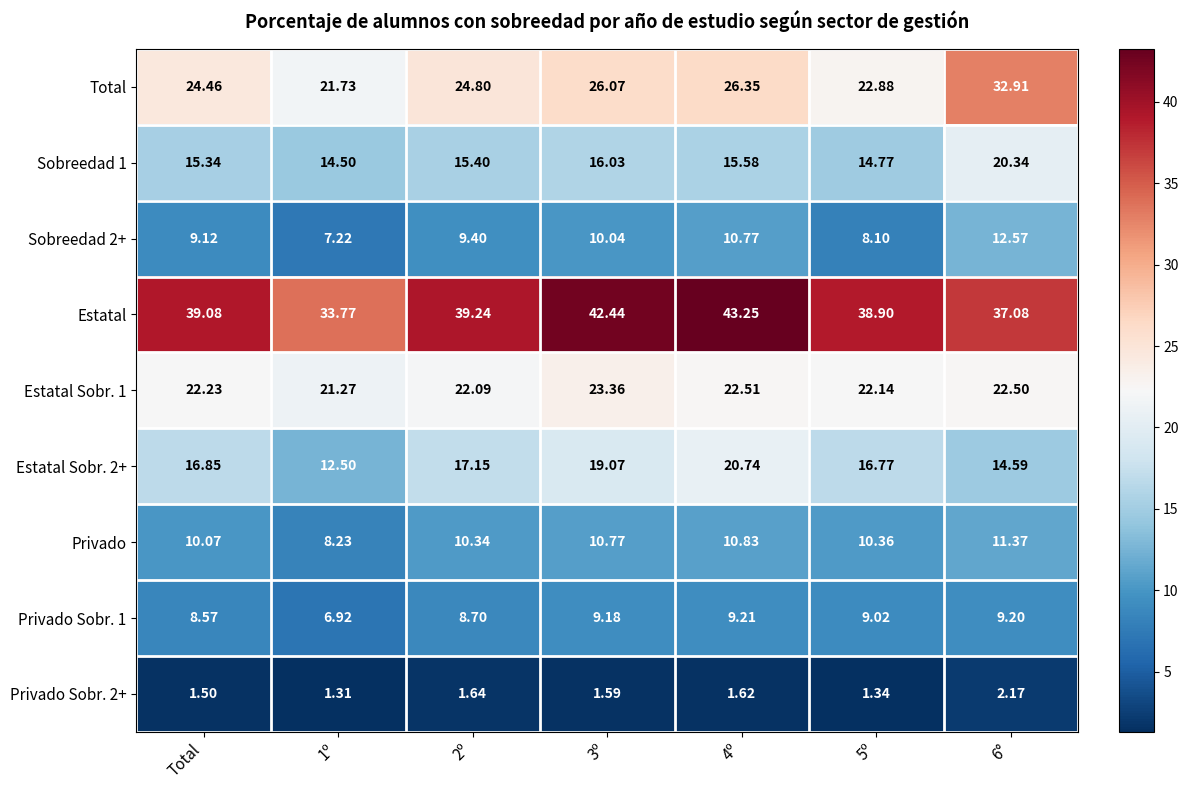

At how many categories does at least one series exceed 35?

6